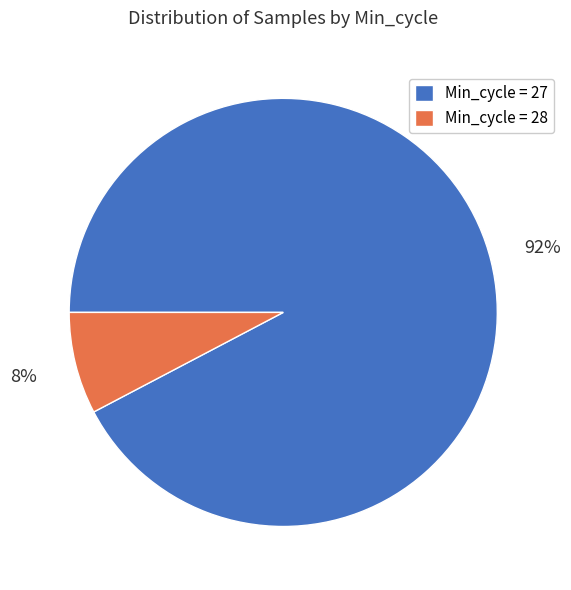

Rank the categories by value from highest to lowest.

Min_cycle = 27, Min_cycle = 28